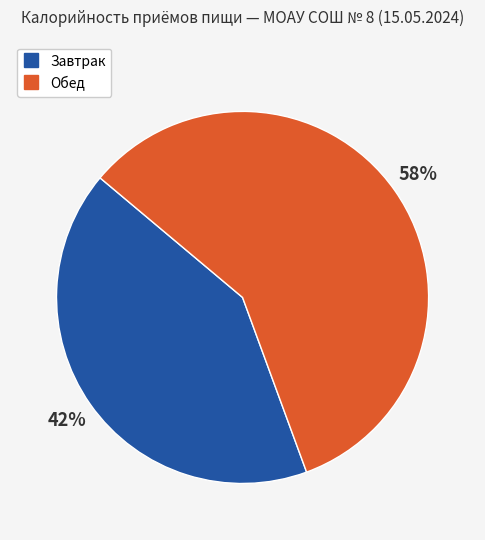

Count the number of slices in the pie.

2